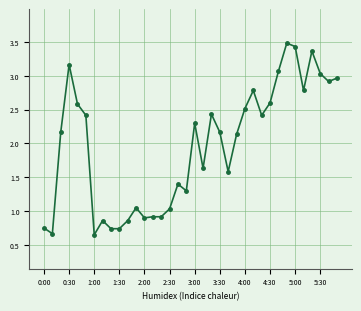

What is the value of the 34th point from the left?

3.0